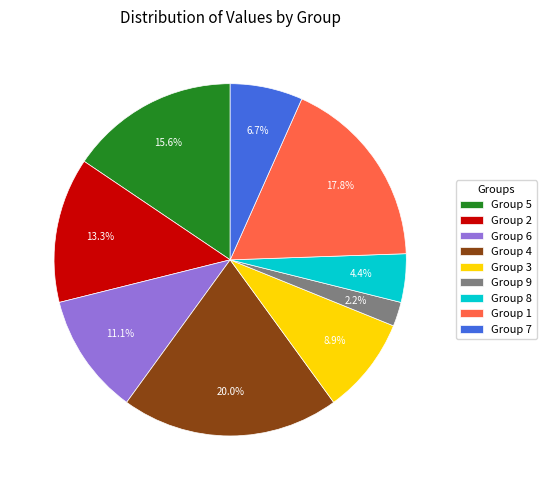

Combined, do Group 9 and Group 5 account for over 50%?

No